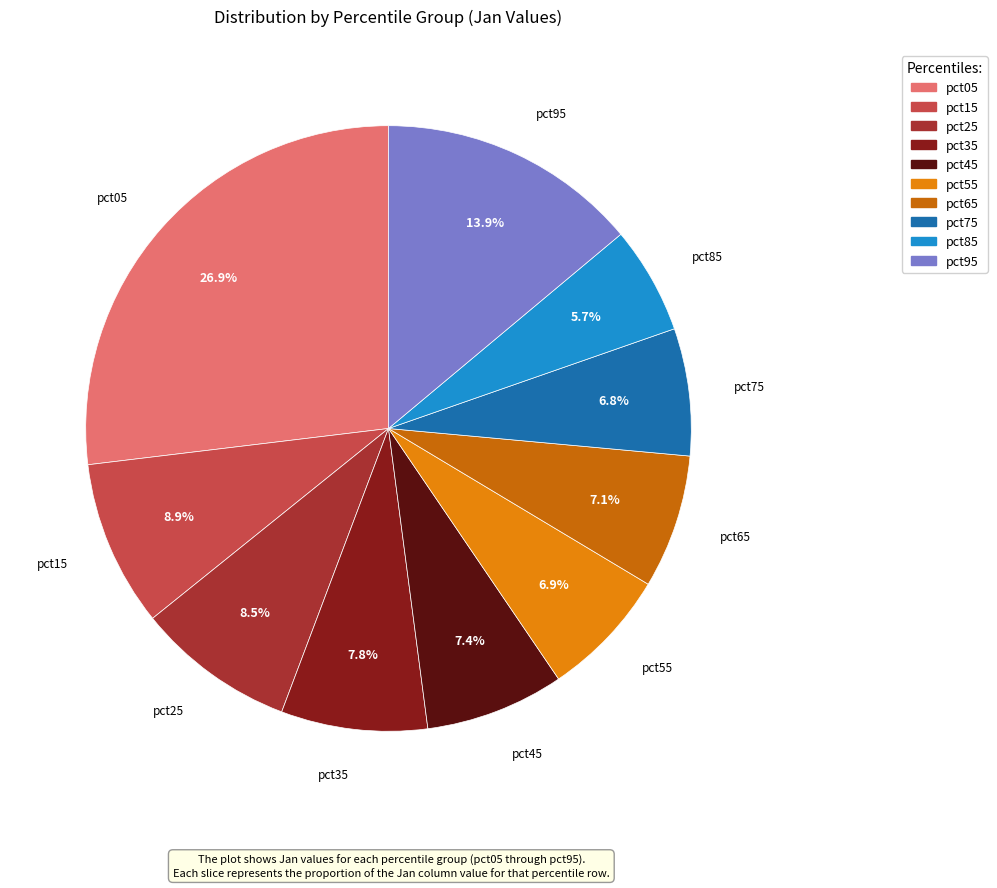

What is the smallest slice in the pie chart?

pct85